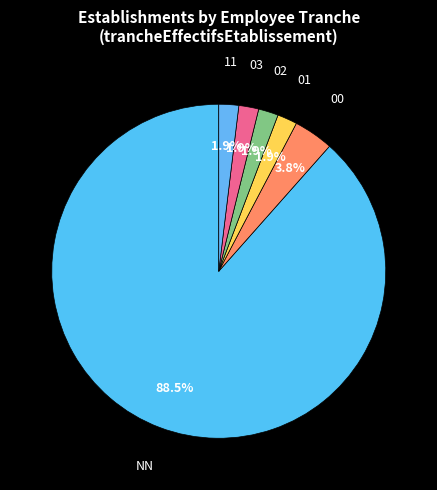

To the nearest percent, what is the combined percentage of 02 and 11?

4%